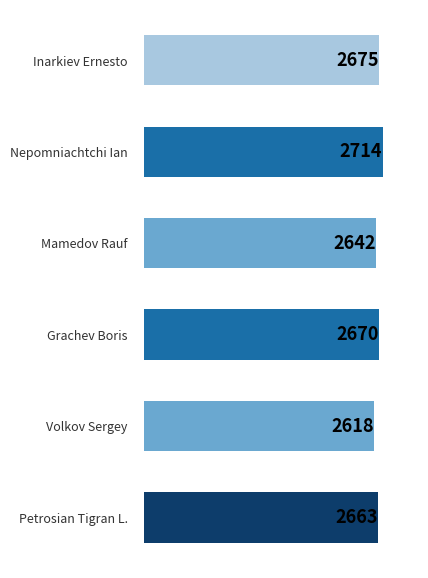

The value at Inarkiev Ernesto is 2675. True or false?

True